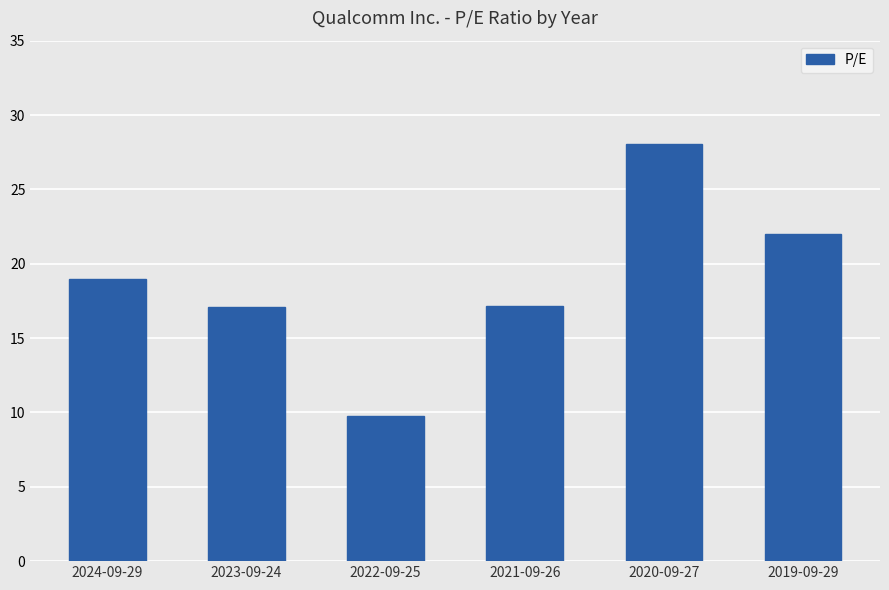

The chart shows a value of 49.6 at 2020-09-27. True or false?

False